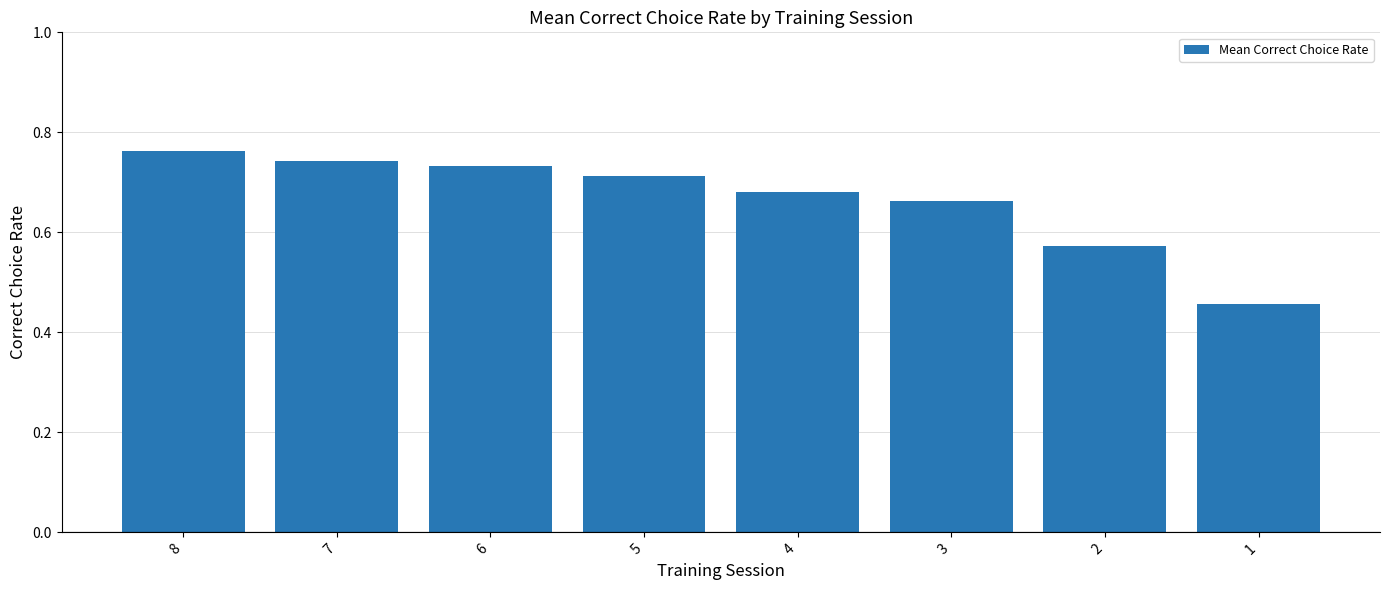

What is the difference between the maximum and minimum values?

0.3